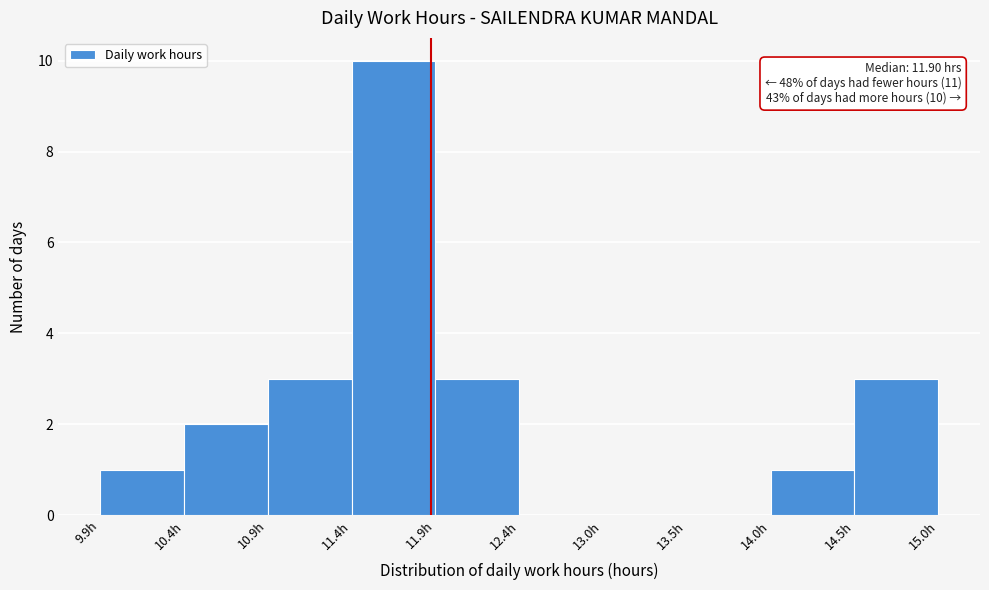

Which range on the x-axis has the tallest bar?

11.42 to 11.93